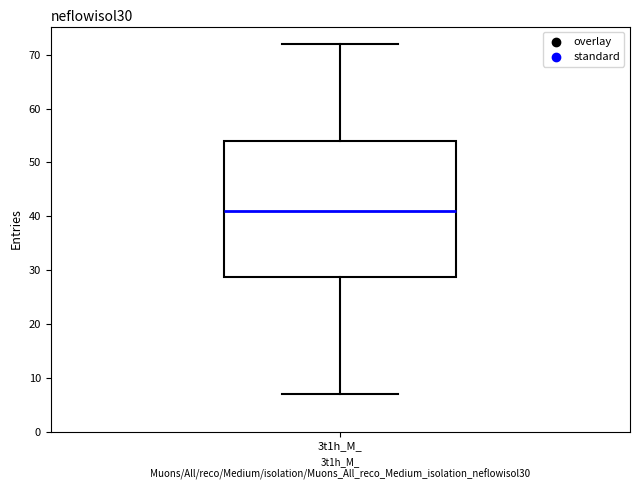

Where does the median line of the box for 3t1h_M_ sit on the y-axis? The values are not printed on the chart, so give them approximately, as read against the axis.

41